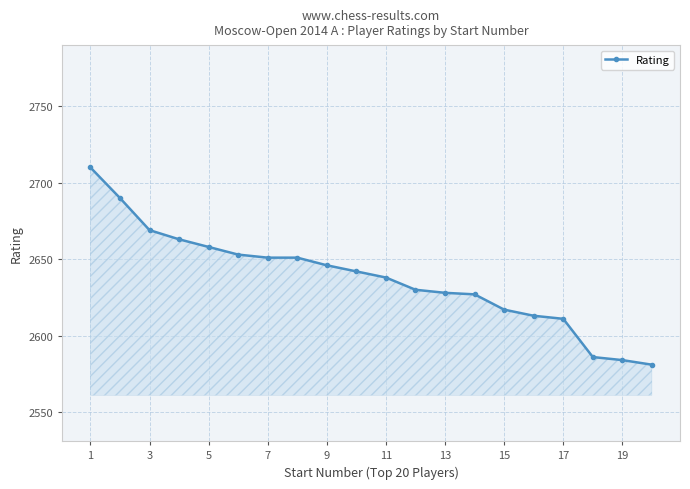

What is the greatest value displayed?

2710